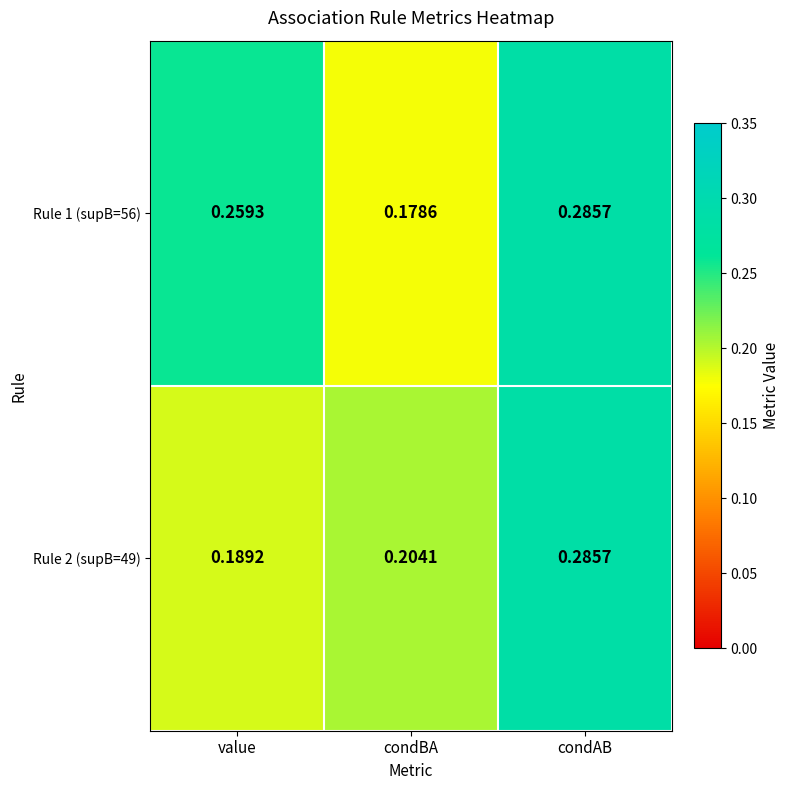

Which series has the largest total across all categories?

Rule 1 (supB=56)